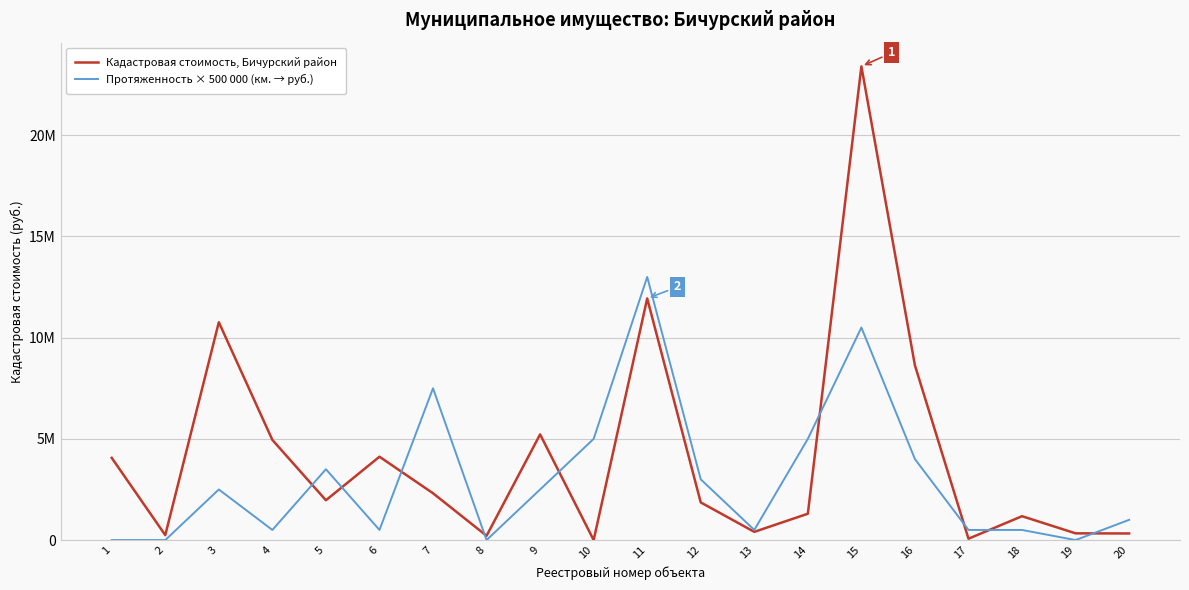

What is the minimum value for Кадастровая стоимость, Бичурский район?

1